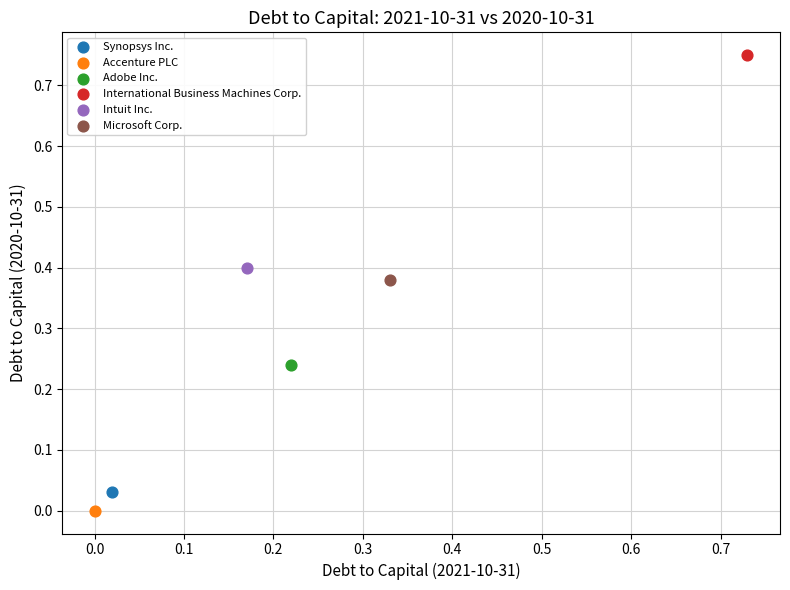

What are all the series names shown in the legend?

Synopsys Inc., Accenture PLC, Adobe Inc., International Business Machines Corp., Intuit Inc., Microsoft Corp.